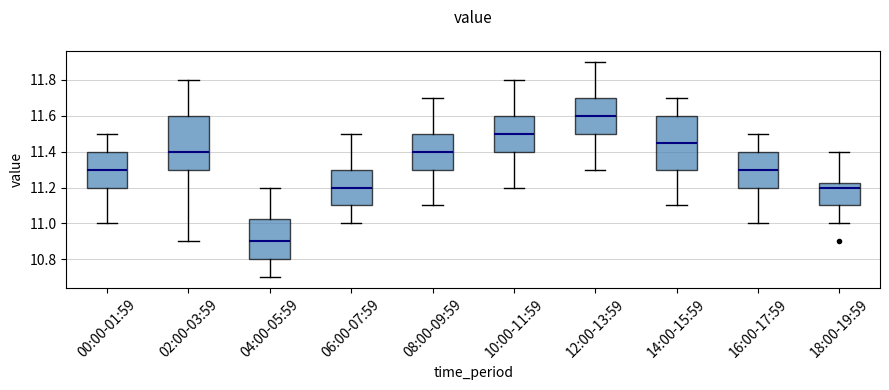

Reading left to right, read every box against the y-axis: the position of its median line, the range the box covers, and the ends of its whiskers. The values are not printed on the chart, so give them approximately, as read against the axis.

00:00-01:59: median 11.30, box 11.20 to 11.40, whiskers 11.00 to 11.50
02:00-03:59: median 11.40, box 11.30 to 11.60, whiskers 10.90 to 11.80
04:00-05:59: median 10.90, box 10.80 to 11.02, whiskers 10.70 to 11.20
06:00-07:59: median 11.20, box 11.10 to 11.30, whiskers 11.00 to 11.50
08:00-09:59: median 11.40, box 11.30 to 11.50, whiskers 11.10 to 11.70
10:00-11:59: median 11.50, box 11.40 to 11.60, whiskers 11.20 to 11.80
12:00-13:59: median 11.60, box 11.50 to 11.70, whiskers 11.30 to 11.90
14:00-15:59: median 11.46, box 11.30 to 11.60, whiskers 11.10 to 11.70
16:00-17:59: median 11.30, box 11.20 to 11.40, whiskers 11.00 to 11.50
18:00-19:59: median 11.20, box 11.10 to 11.22, whiskers 11.00 to 11.40